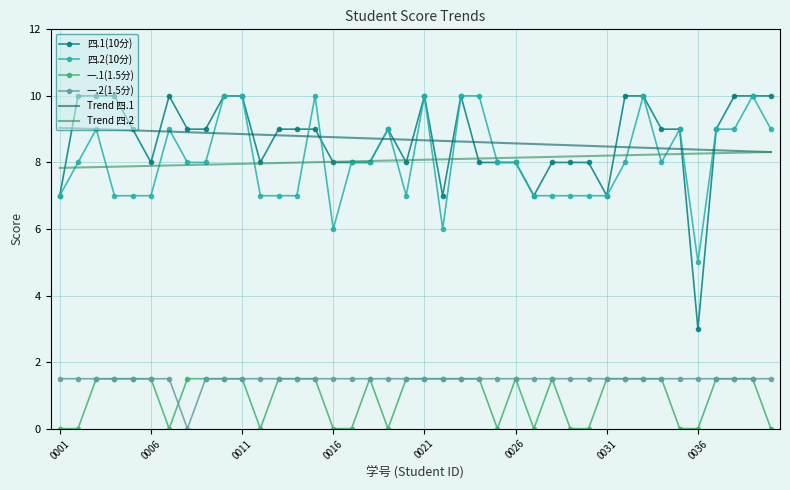

What is the highest value of the Trend 四.1 series?

9.0